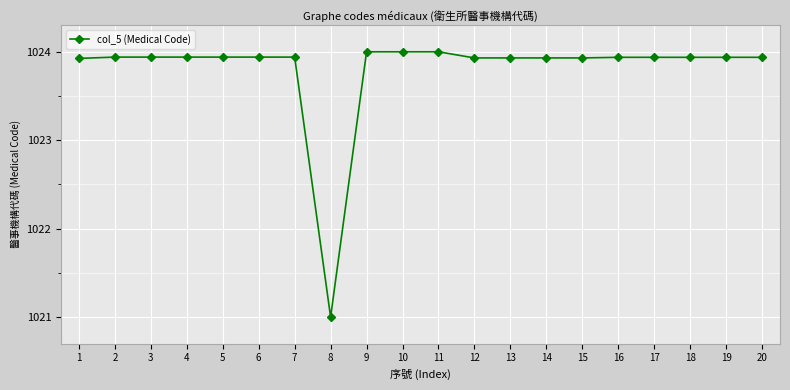

True or false: there are more than 0 points higher than both neighbors.

True